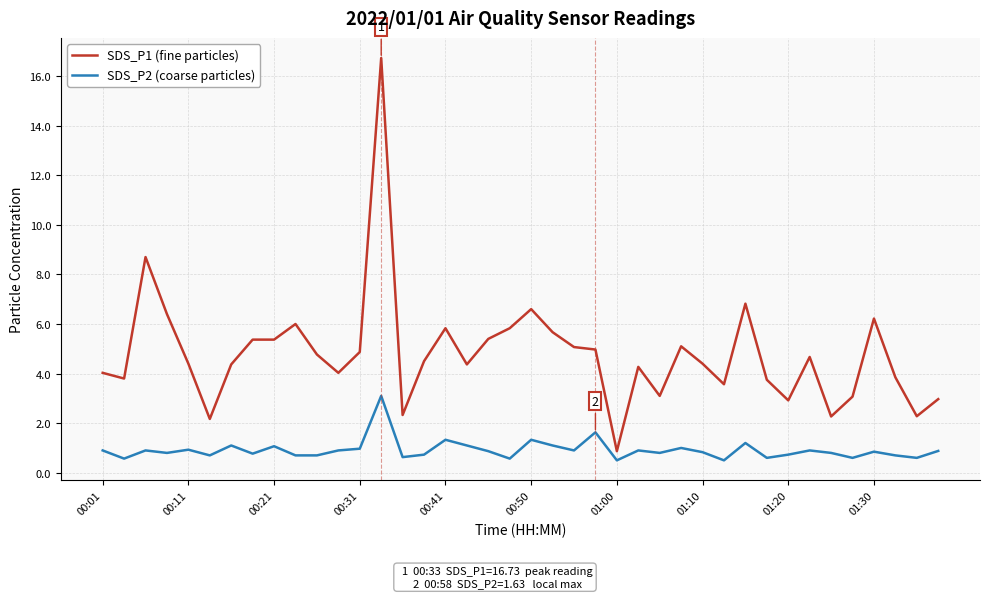

Which series has the largest total across all categories?

SDS_P1 (fine particles)